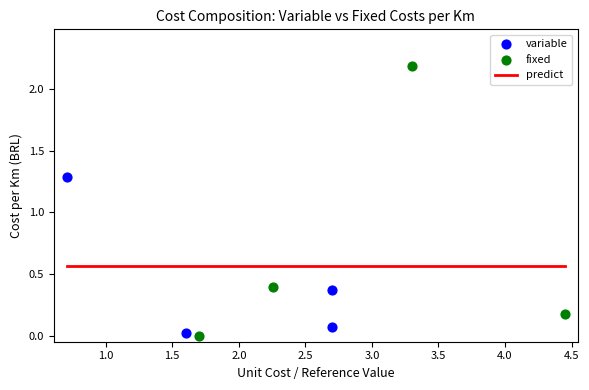

Which series reaches the maximum Y coordinate?

fixed